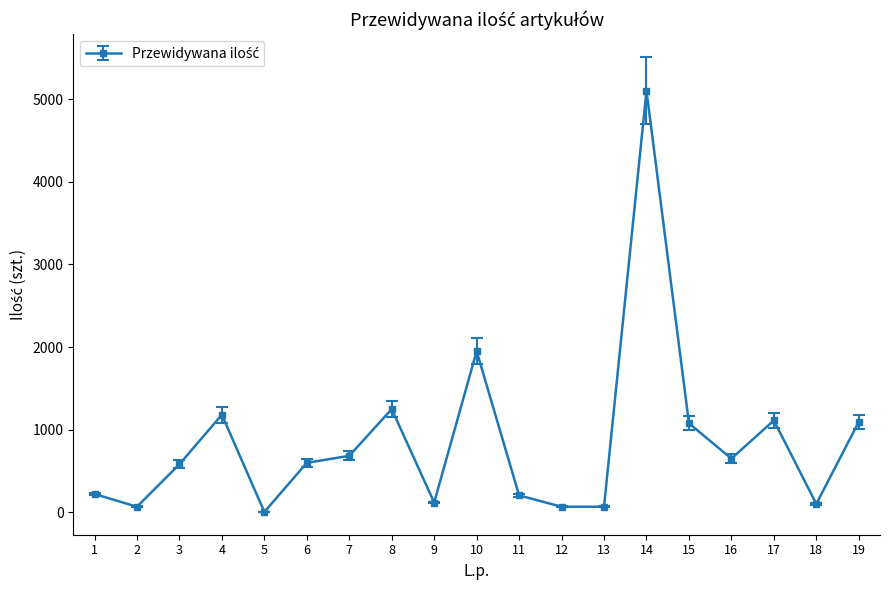

How many lines are shown in the chart?

1